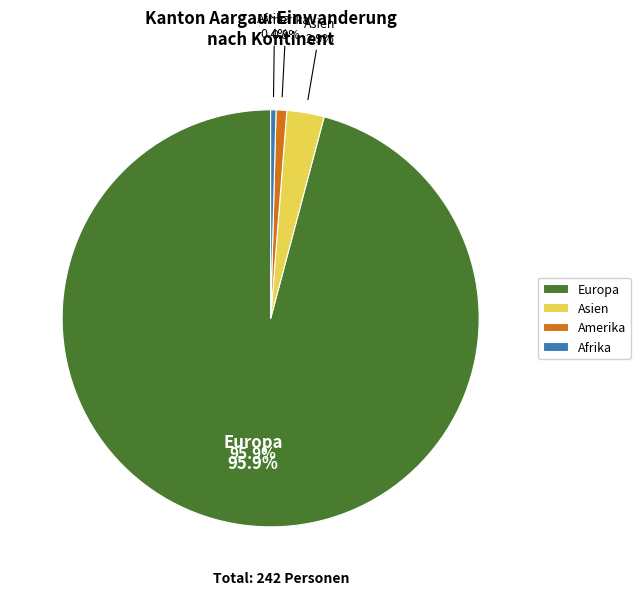

What portion of the pie excludes Amerika?

99.2%